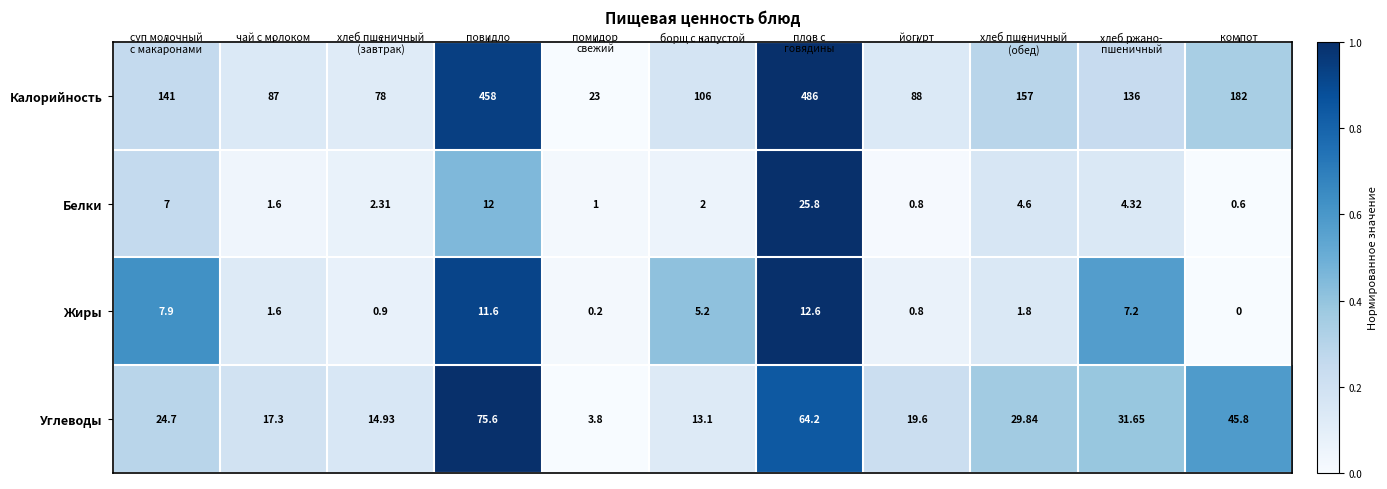

What is the maximum value shown in the chart?

486.0